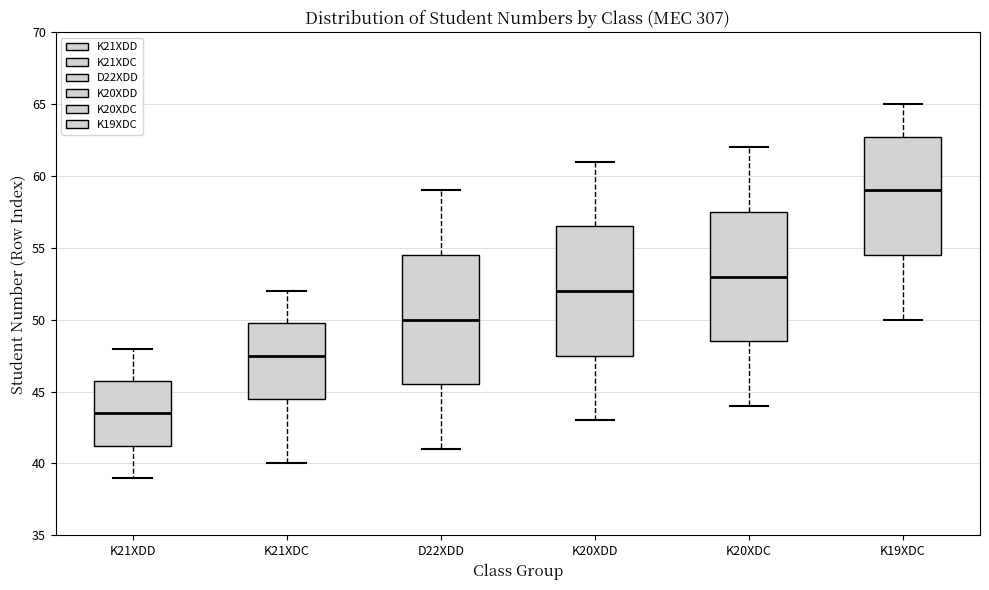

Reading left to right, read every box against the y-axis: the position of its median line, the range the box covers, and the ends of its whiskers. The values are not printed on the chart, so give them approximately, as read against the axis.

K21XDD: median 43.5, box 41.5 to 46.0, whiskers 39.0 to 48.0
K21XDC: median 47.5, box 44.5 to 50.0, whiskers 40.0 to 52.0
D22XDD: median 50.0, box 45.5 to 54.5, whiskers 41.0 to 59.0
K20XDD: median 52.0, box 47.5 to 56.5, whiskers 43.0 to 61.0
K20XDC: median 53.0, box 48.5 to 57.5, whiskers 44.0 to 62.0
K19XDC: median 59.0, box 54.5 to 63.0, whiskers 50.0 to 65.0